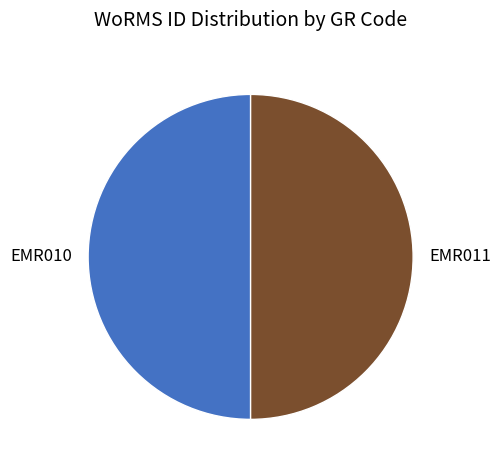

True or false: EMR010 accounts for 37% of the total.

False